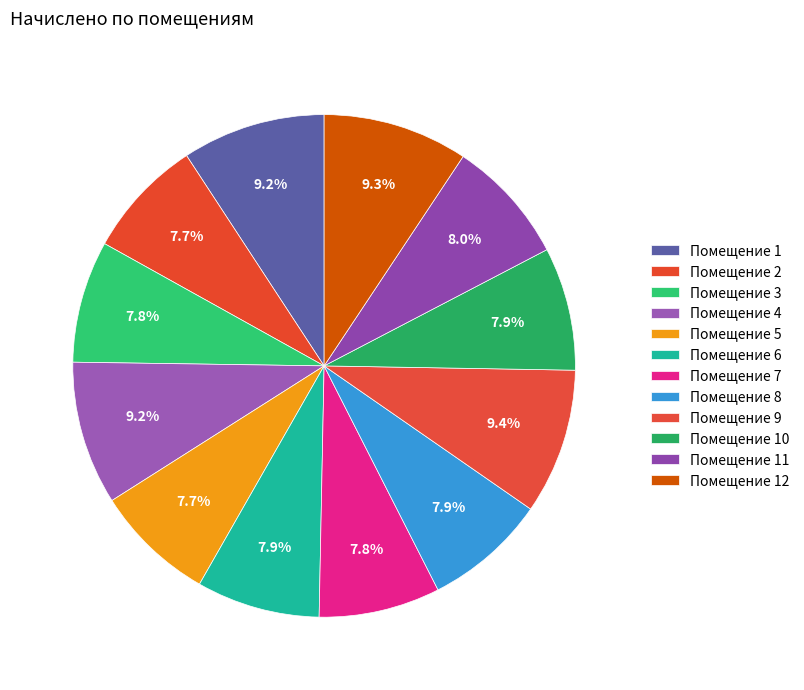

How many slices are in this pie chart?

12